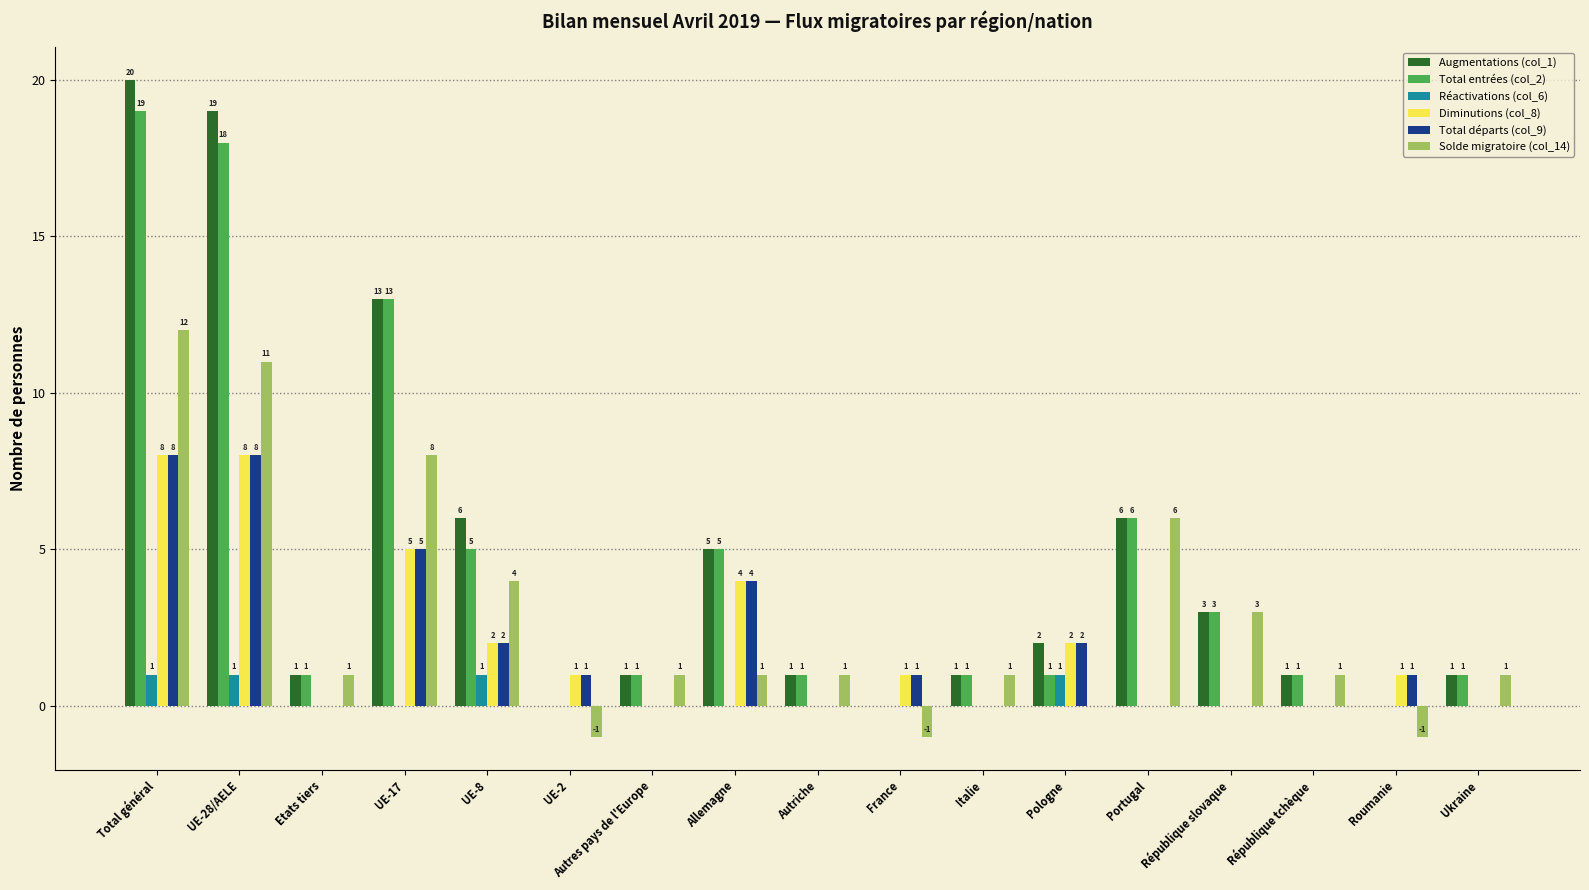

Count the number of data series in this chart.

6